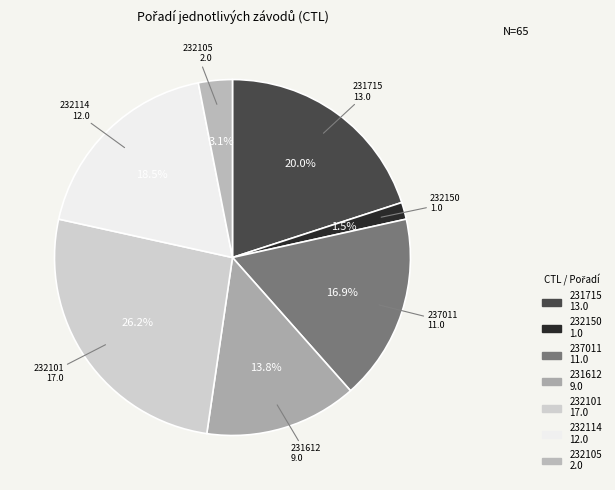

Does 232114 account for over 50% of the chart?

No